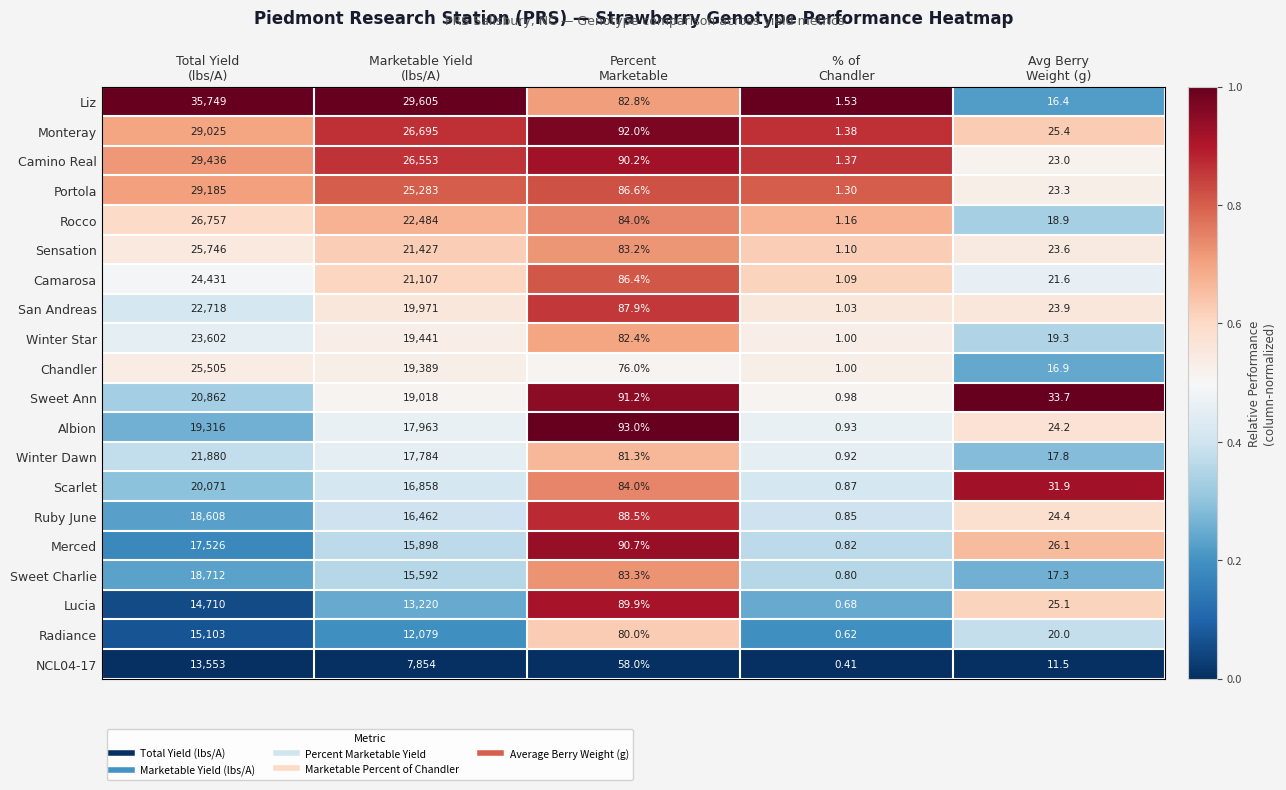

Between Marketable Yield
(lbs/A) and Avg Berry
Weight (g), which series saw the biggest shift?

Liz